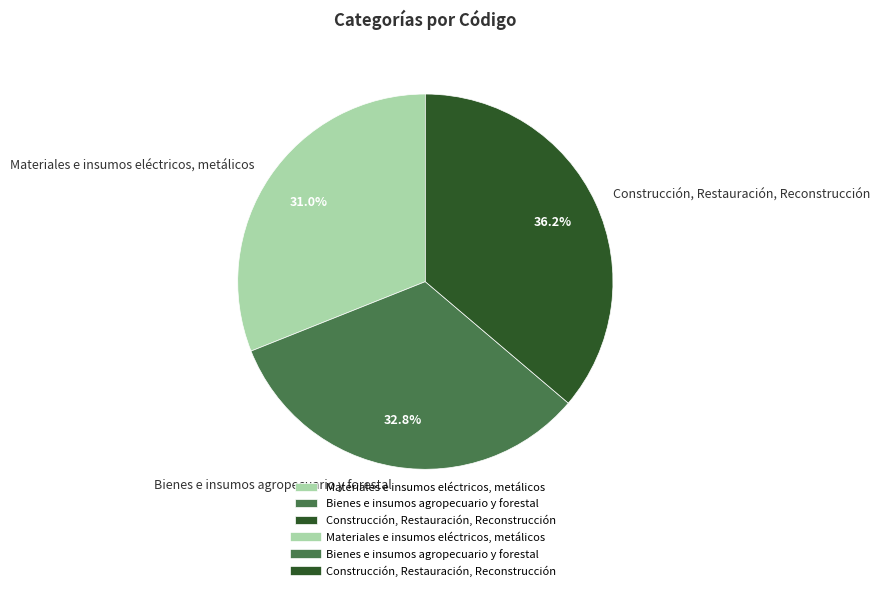

Is there a majority slice in this chart?

No